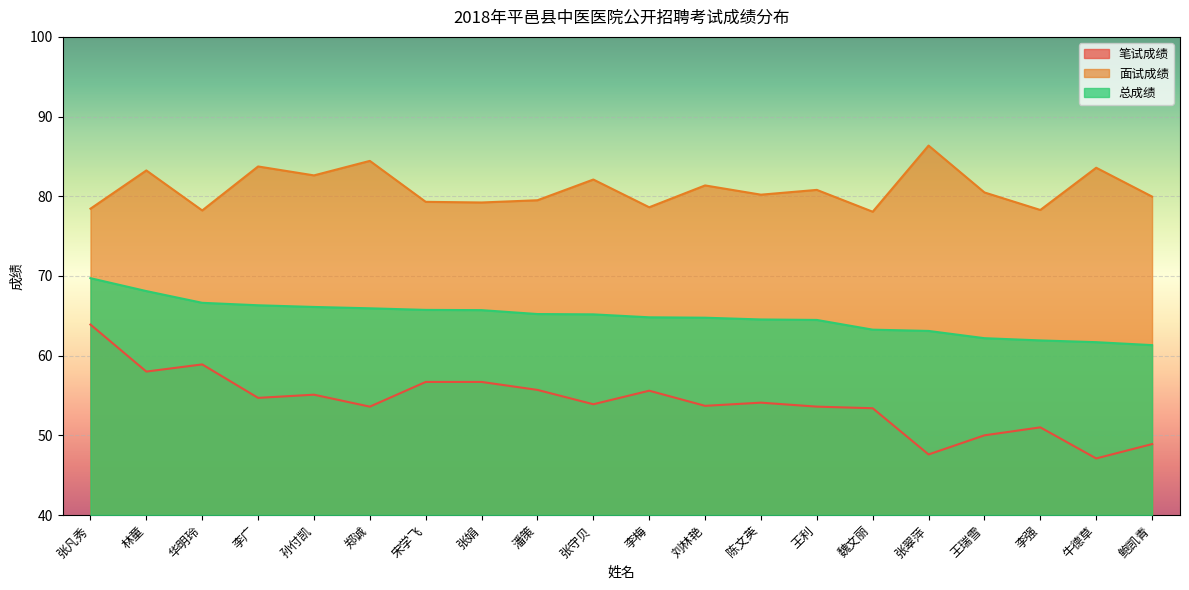

Which series changed the most between 宋学飞 and 张翠萍?

笔试成绩